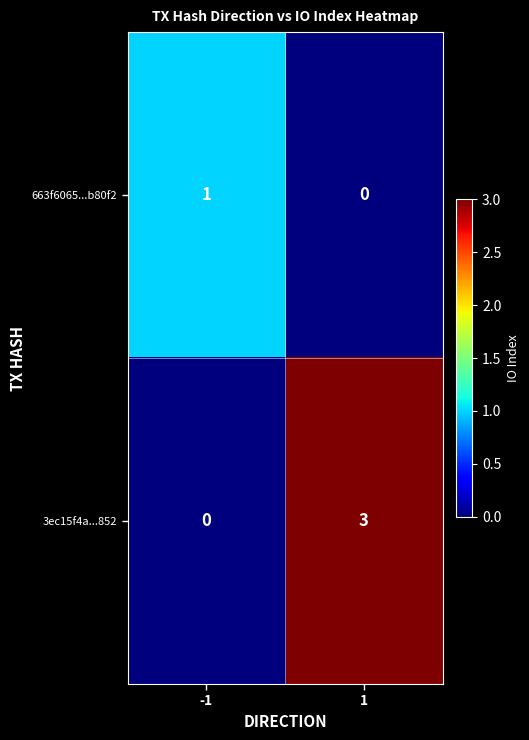

At which category is the sum across all series the highest?

1